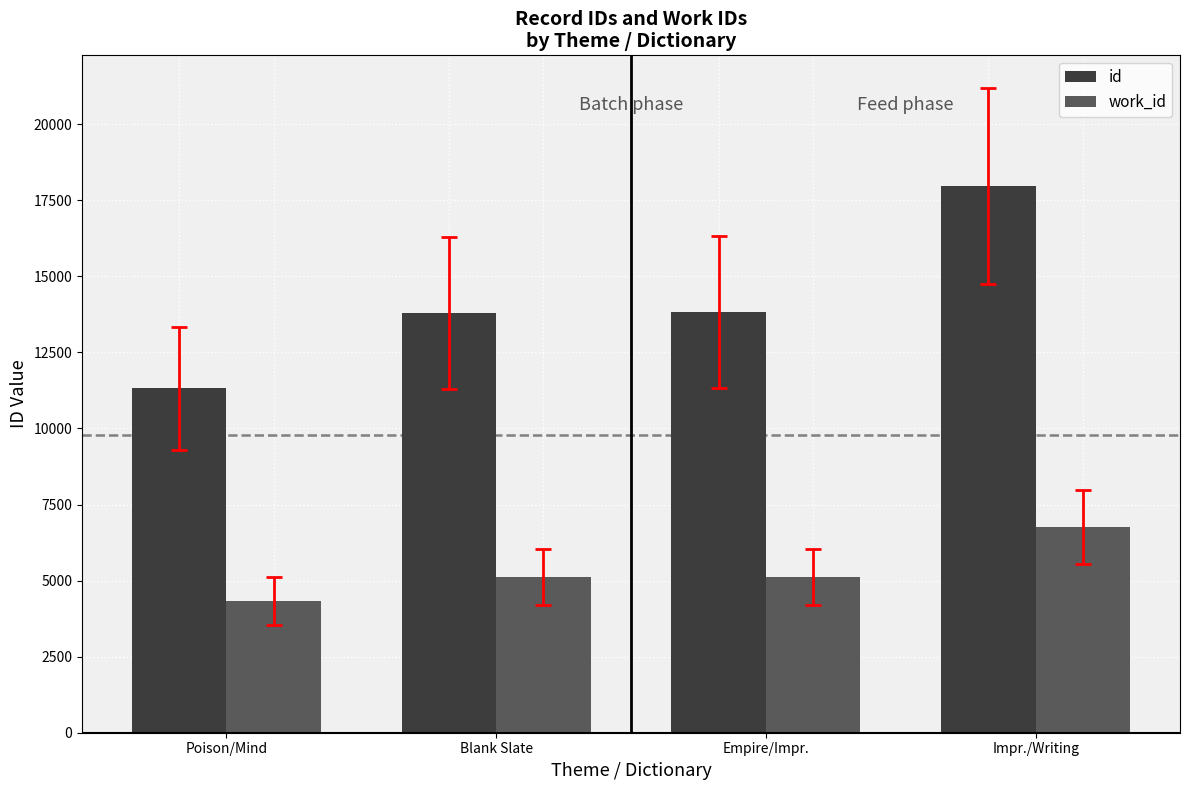

Is it true that work_id equals 6968 at Blank Slate?

False